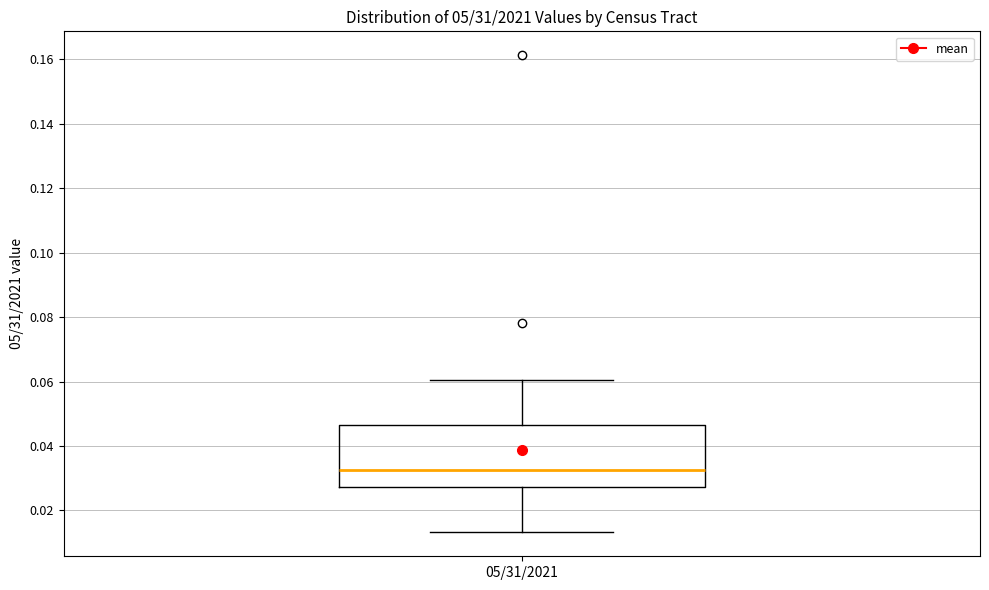

Transcribe this box plot: give where the median line is, the range the box spans, and where the two whiskers end, as read against the y-axis. The values are not printed on the chart, so give them approximately, as read against the axis.

median 0.032, box 0.028 to 0.046, whiskers 0.014 to 0.060